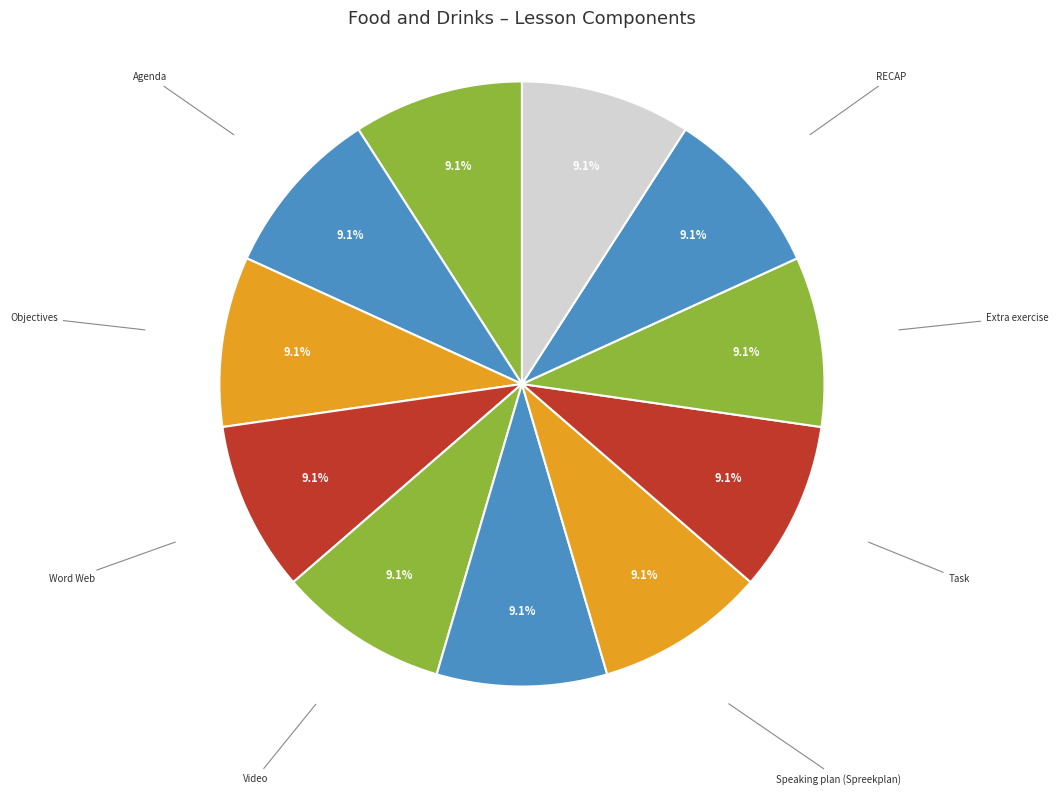

To the nearest percent, what percentage of the pie is RECAP?

9%